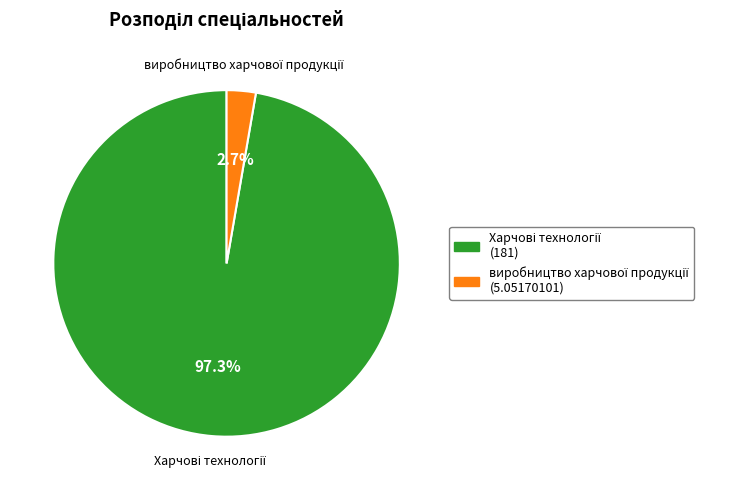

Is there any slice that represents more than half of the pie?

Yes